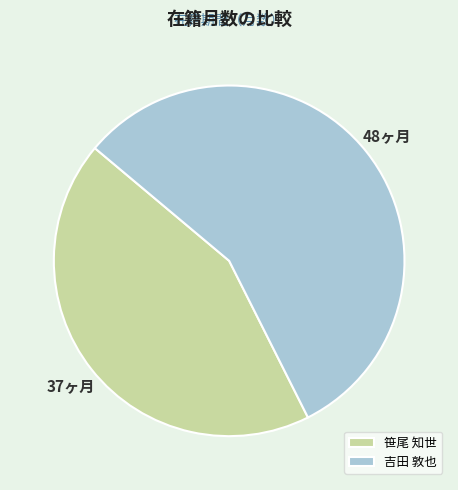

Rank the categories by value from lowest to highest.

笹尾 知世, 吉田 敦也